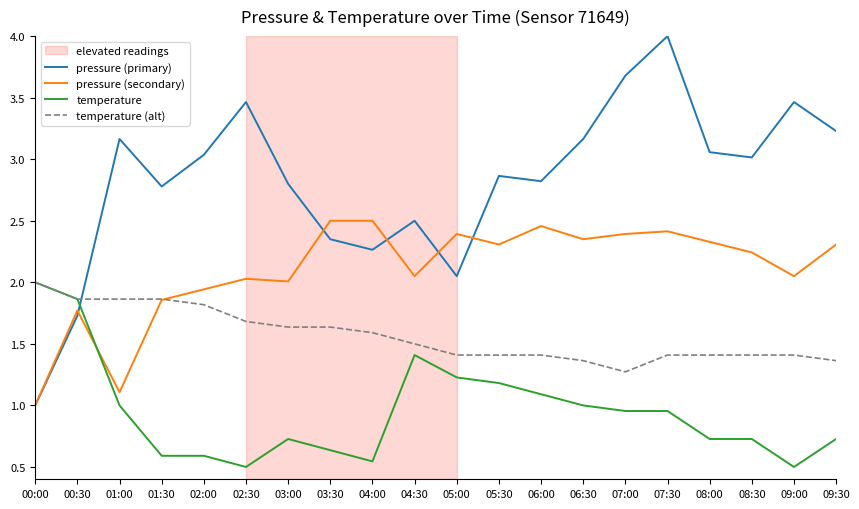

What position from the right is 09:00?

2